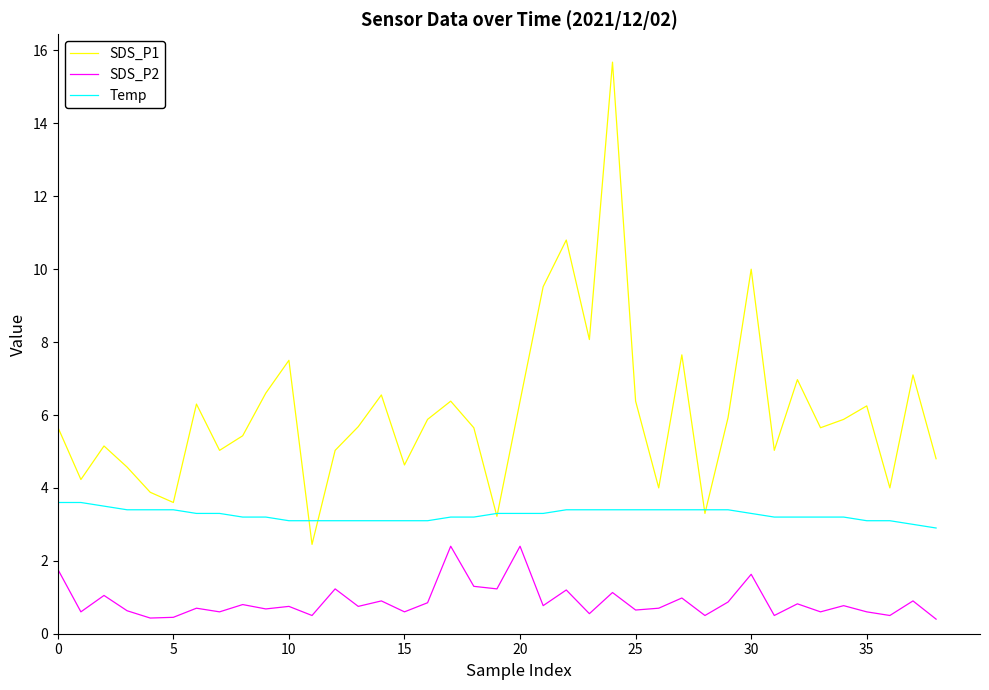

Which series has the largest range (max minus min)?

SDS_P1